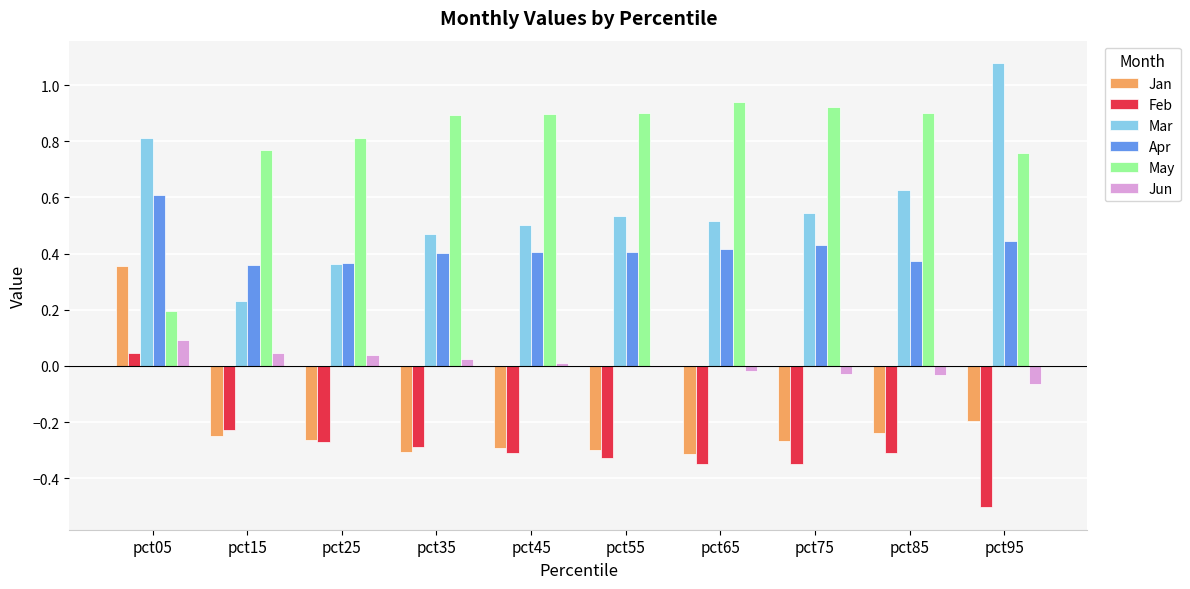

At which category is the sum across all series the highest?

pct05